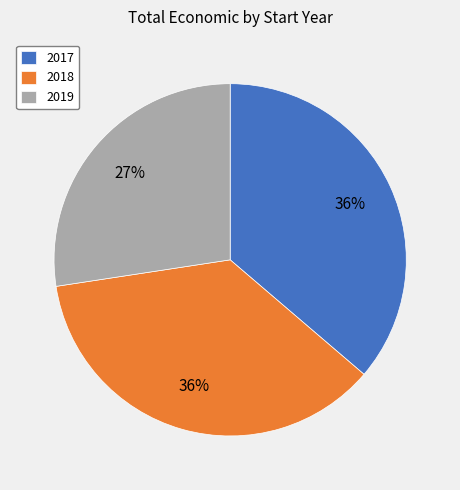

True or false: 2017 accounts for 36% of the total.

True